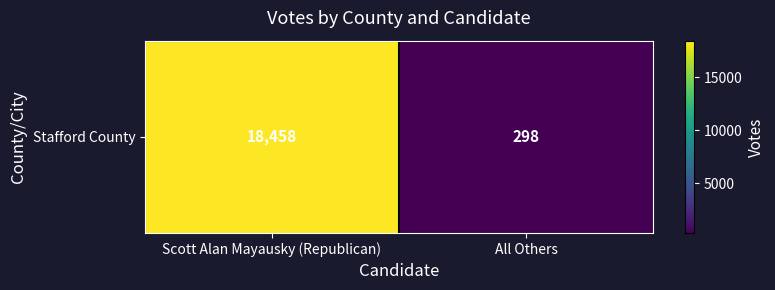

What is the change in value from Scott Alan Mayausky (Republican) to All Others?

-18160